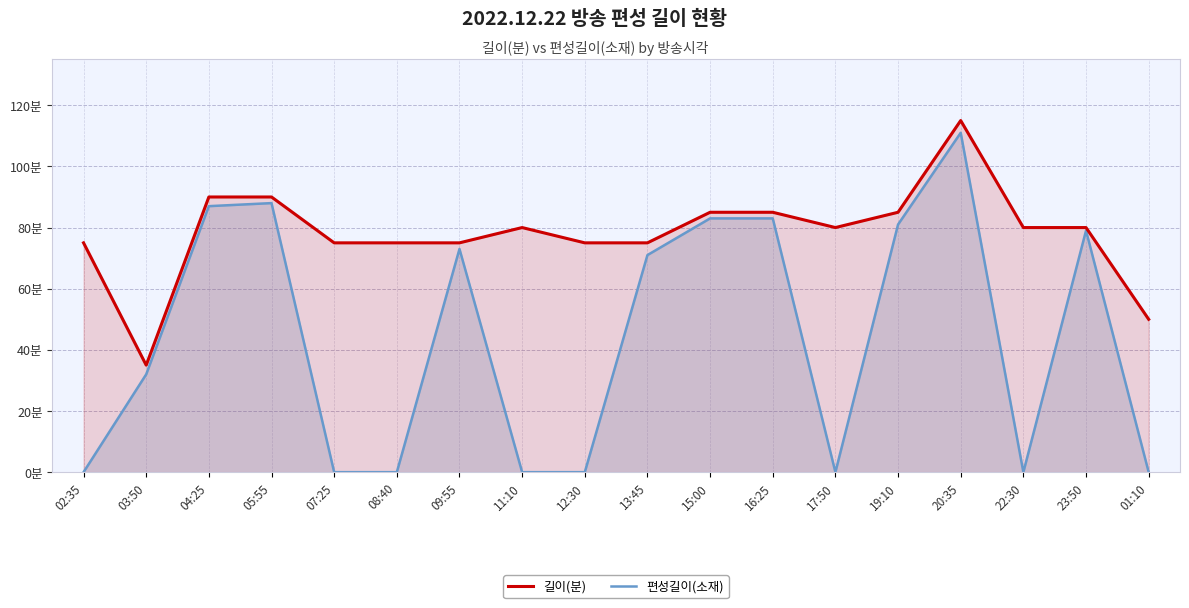

Rank the series by their average value, from lowest to highest.

편성길이(소재), 길이(분)